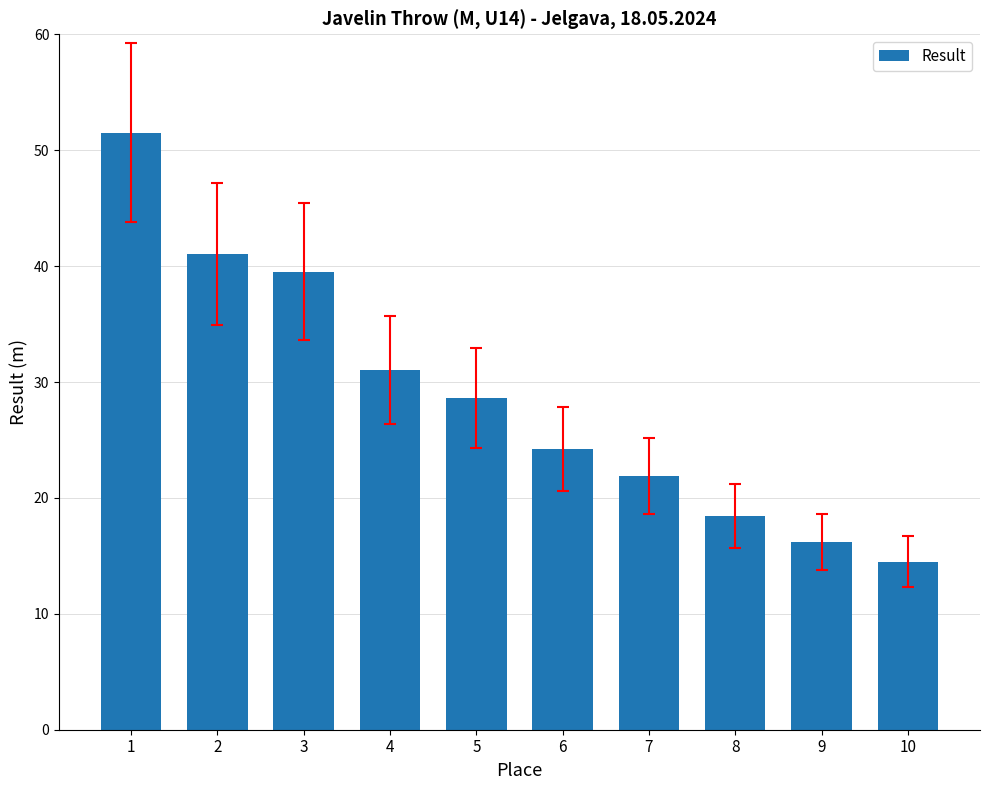

List the labels in order of value, largest first.

1, 2, 3, 4, 5, 6, 7, 8, 9, 10